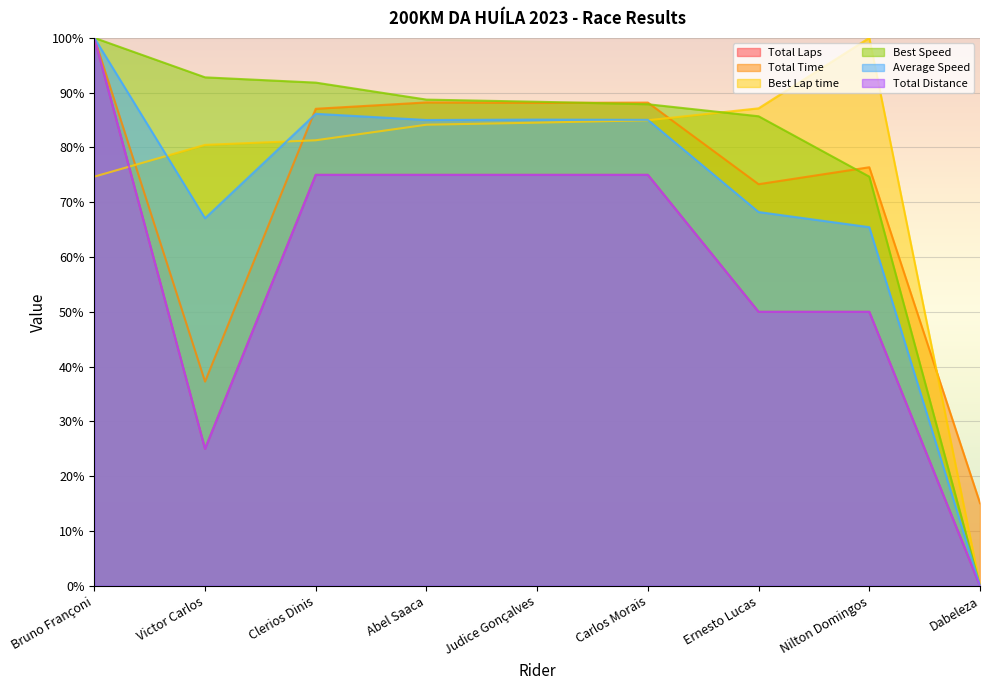

What is the approximate value of Total Laps at Bruno Françoni?

100.0